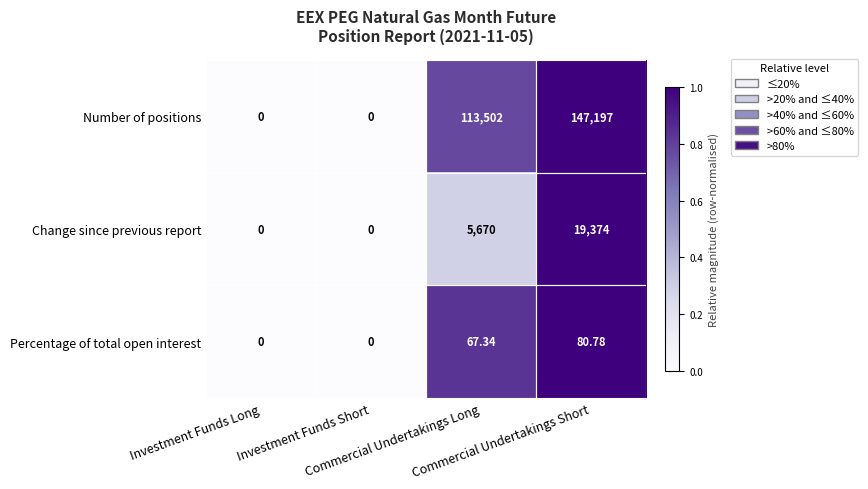

How many series are shown in this chart?

3